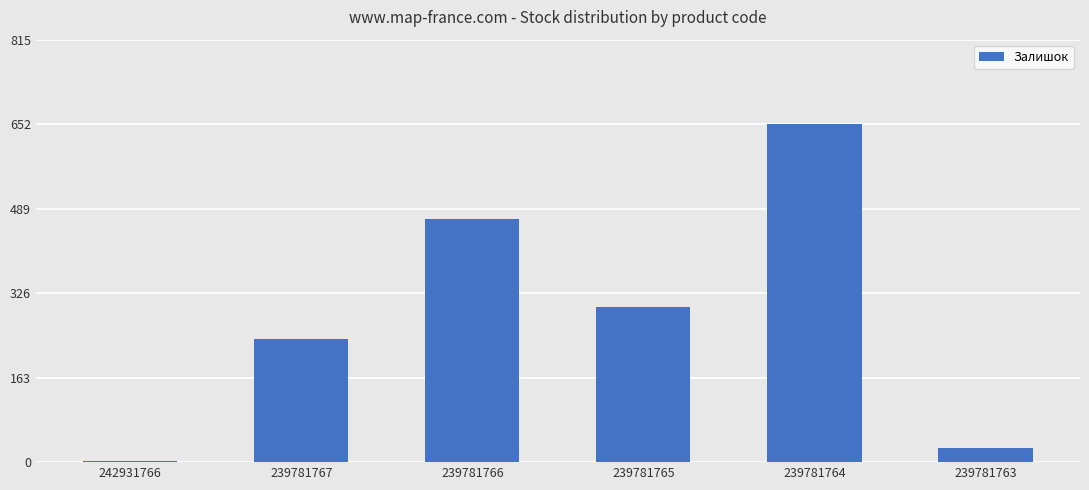

Reading left to right, transcribe all the data shown in this chart.

242931766=3	239781767=237	239781766=470	239781765=300	239781764=653	239781763=28